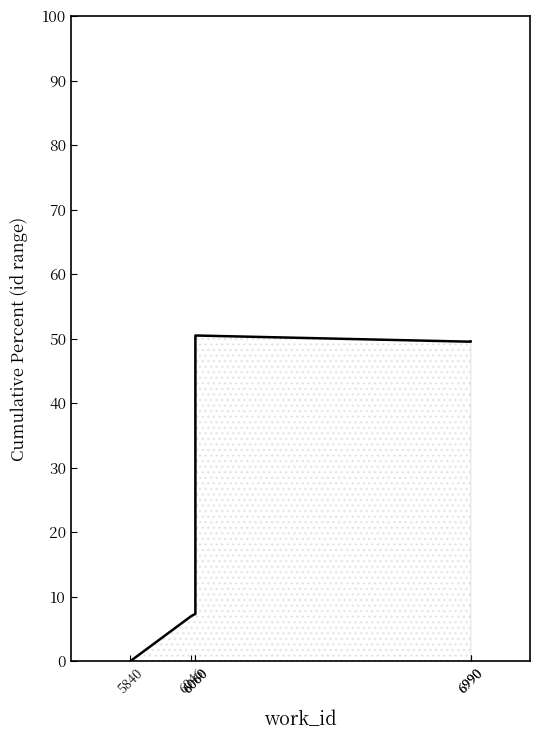

What is the change in value from 5840 to 6046?

+7.0